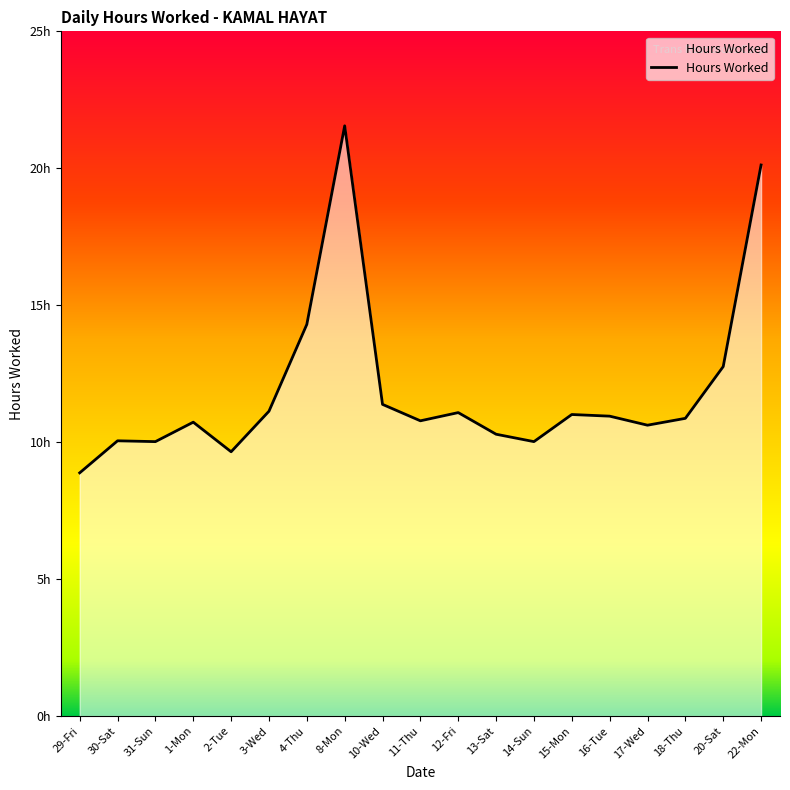

What is the ratio of the value at 29-Fri to the value at 3-Wed?

0.8